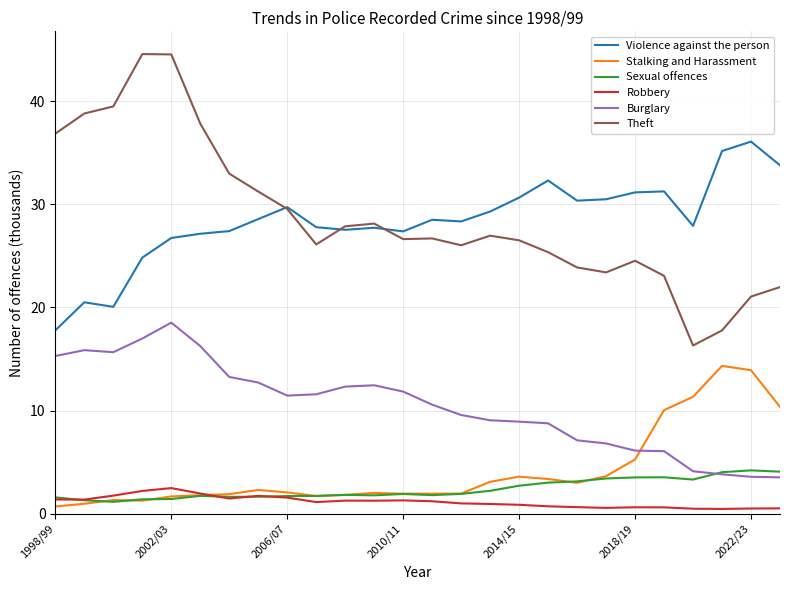

What is the lowest value of the Theft series?

16.3